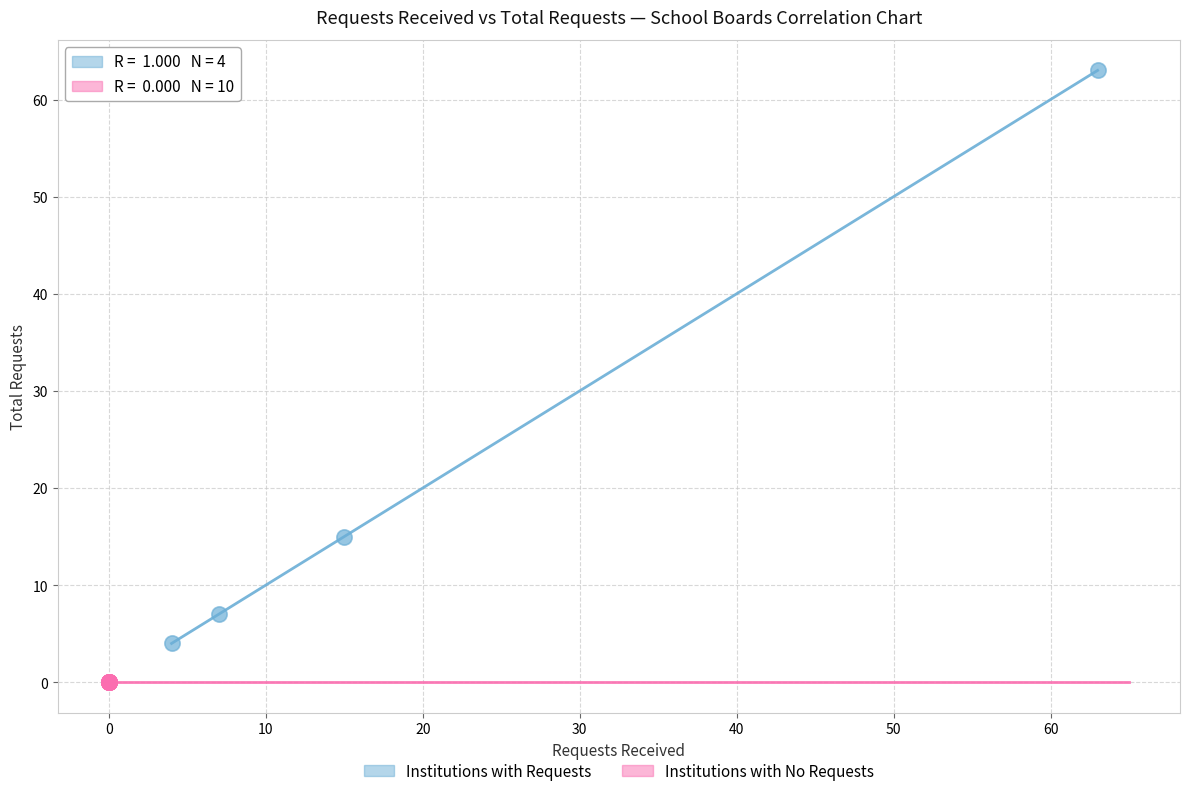

Which series contains the lowest Y value?

Institutions with No Requests